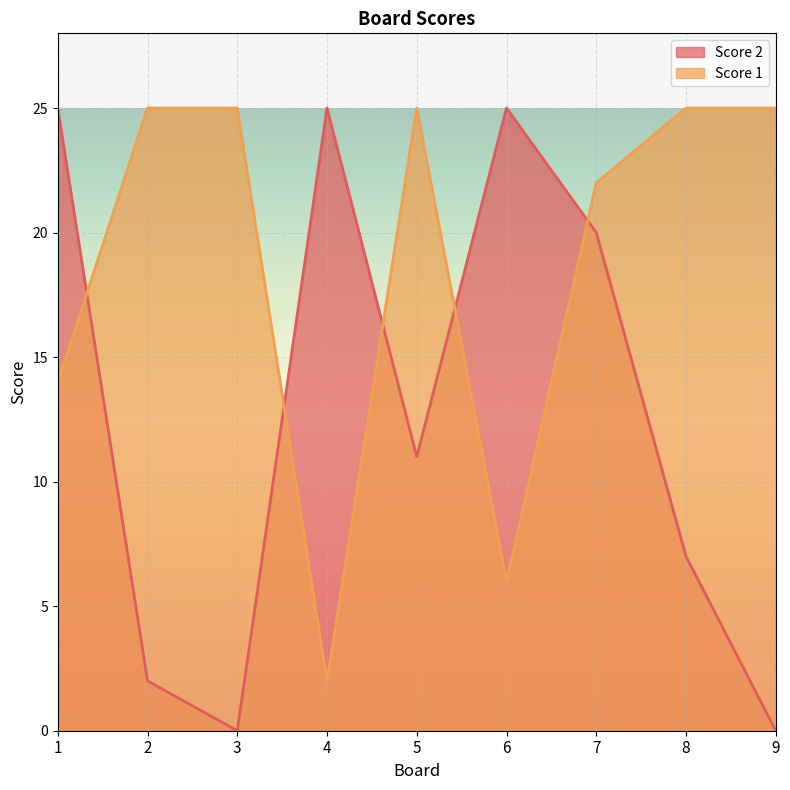

What is the value of the Score 1 point at the 8th from the left?

25